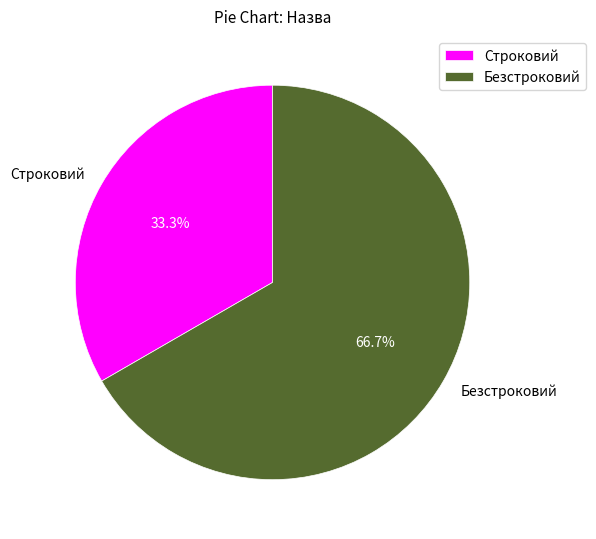

What percentage is the Строковий slice, to the nearest percent?

33%